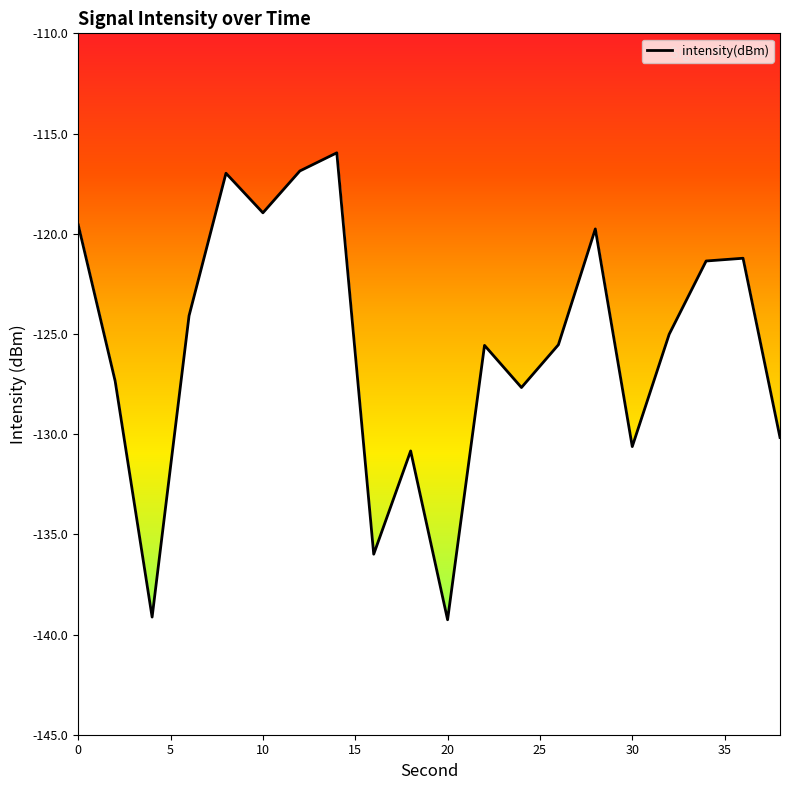

Reading left to right, what are all the values shown in this chart?

-119.6	-127.4	-139.1	-124.1	-117.0	-119.0	-116.9	-116.0	-136.0	-130.8	-139.3	-125.6	-127.7	-125.5	-119.8	-130.6	-125.0	-121.4	-121.2	-130.2